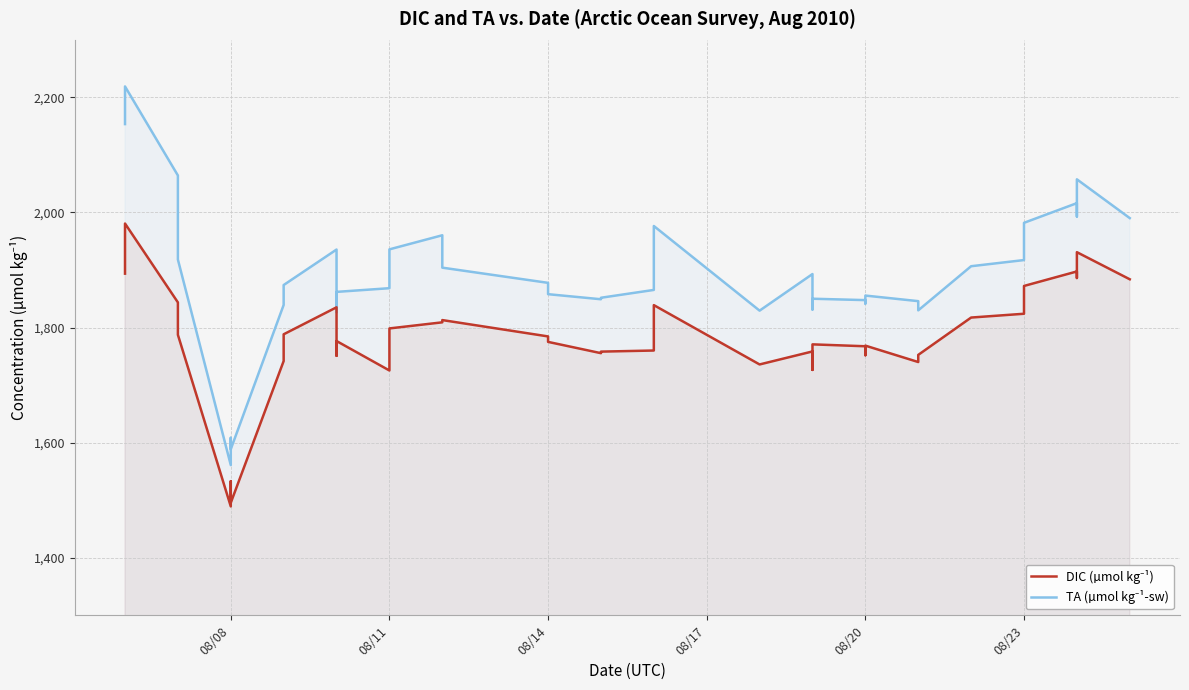

What are all the series names shown in the legend?

DIC (µmol kg⁻¹), TA (µmol kg⁻¹-sw)